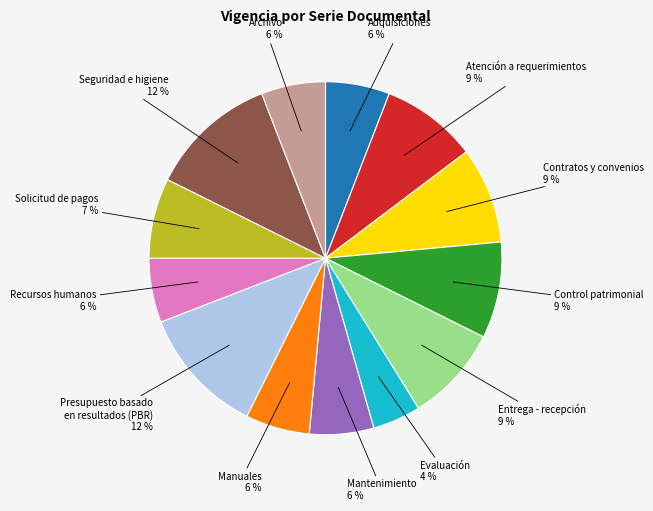

Which category has the smallest portion of the pie?

Evaluación